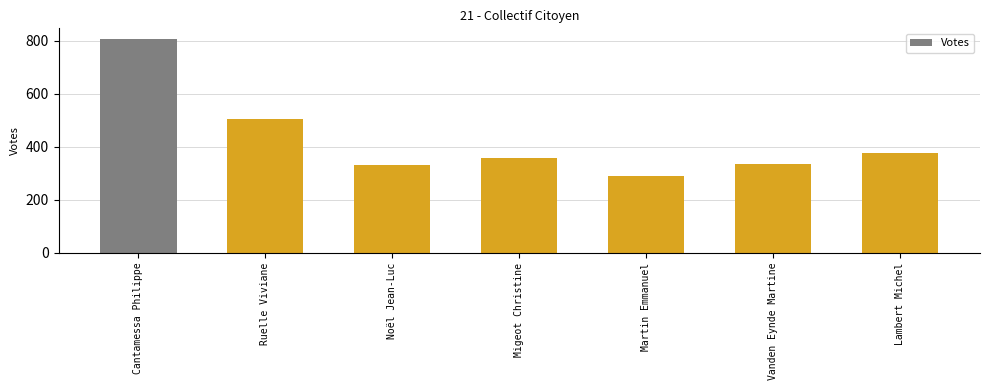

Which label corresponds to the largest value in the chart?

Cantamessa Philippe